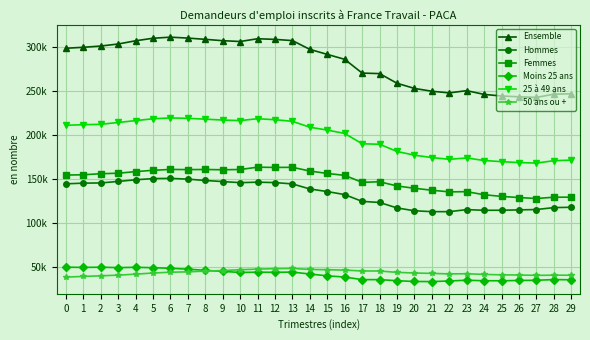

What are all the series names shown in the legend?

Ensemble, Hommes, Femmes, Moins 25 ans, 25 à 49 ans, 50 ans ou +